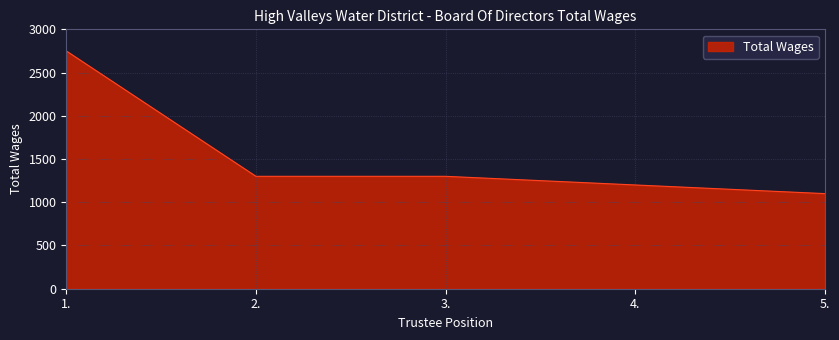

What value does the data have at 3., to the nearest 100?

1300